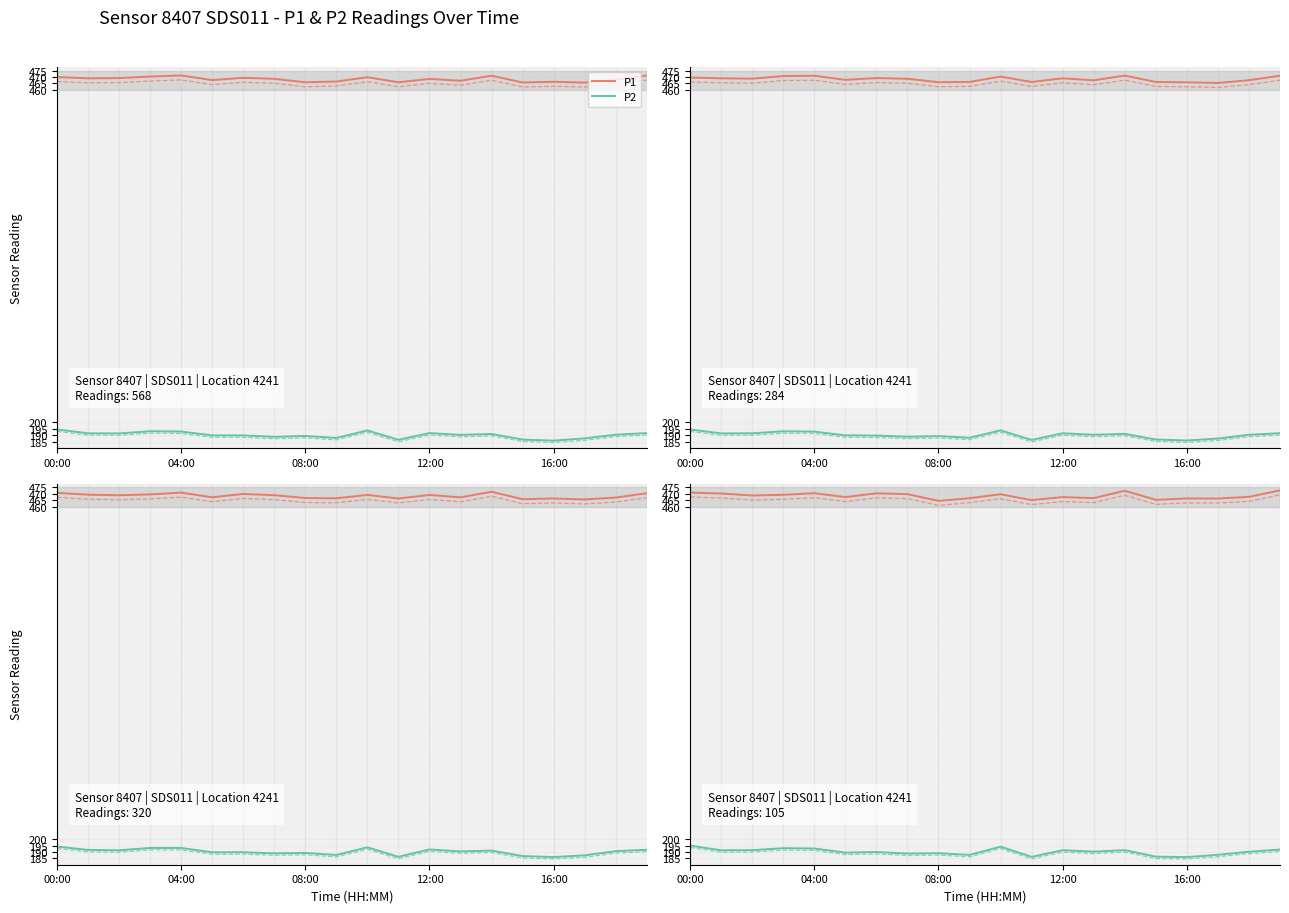

True or false: P2 and P1 intersect in this chart.

False